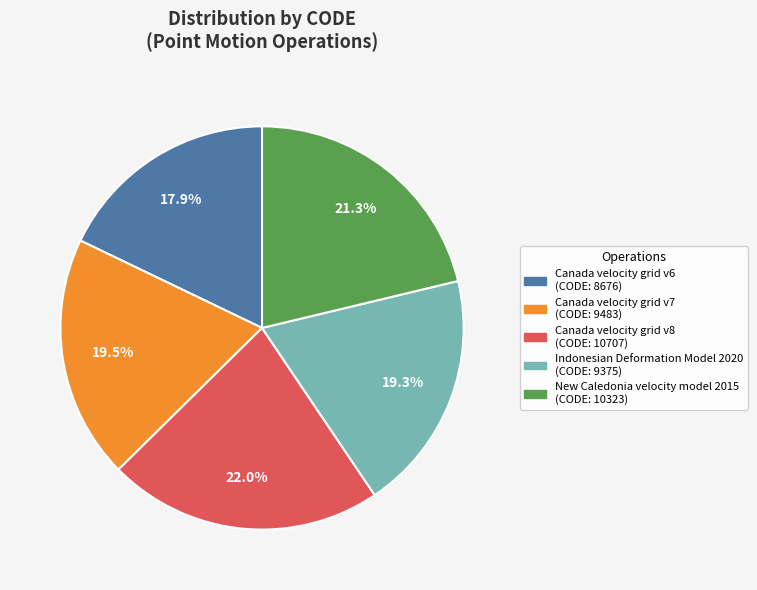

How many slices are in this pie chart?

5